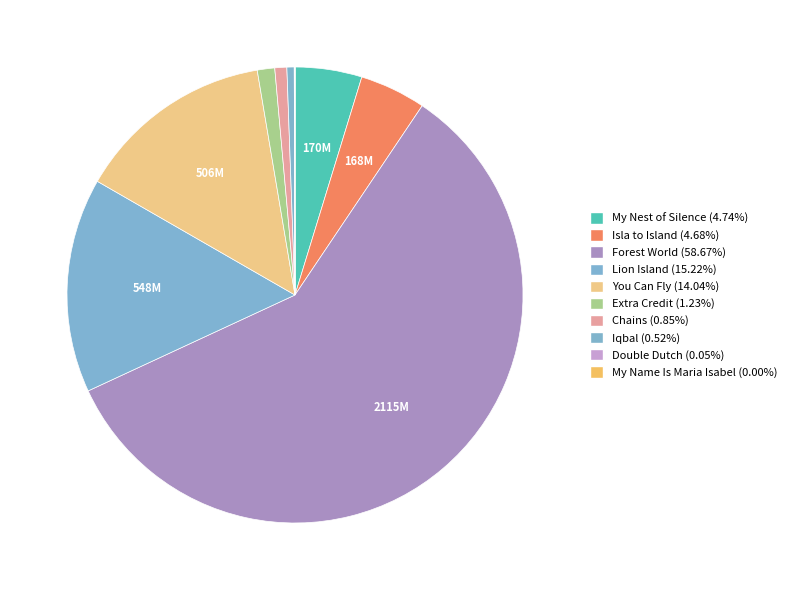

Which slice is the smallest?

My Name Is Maria Isabel